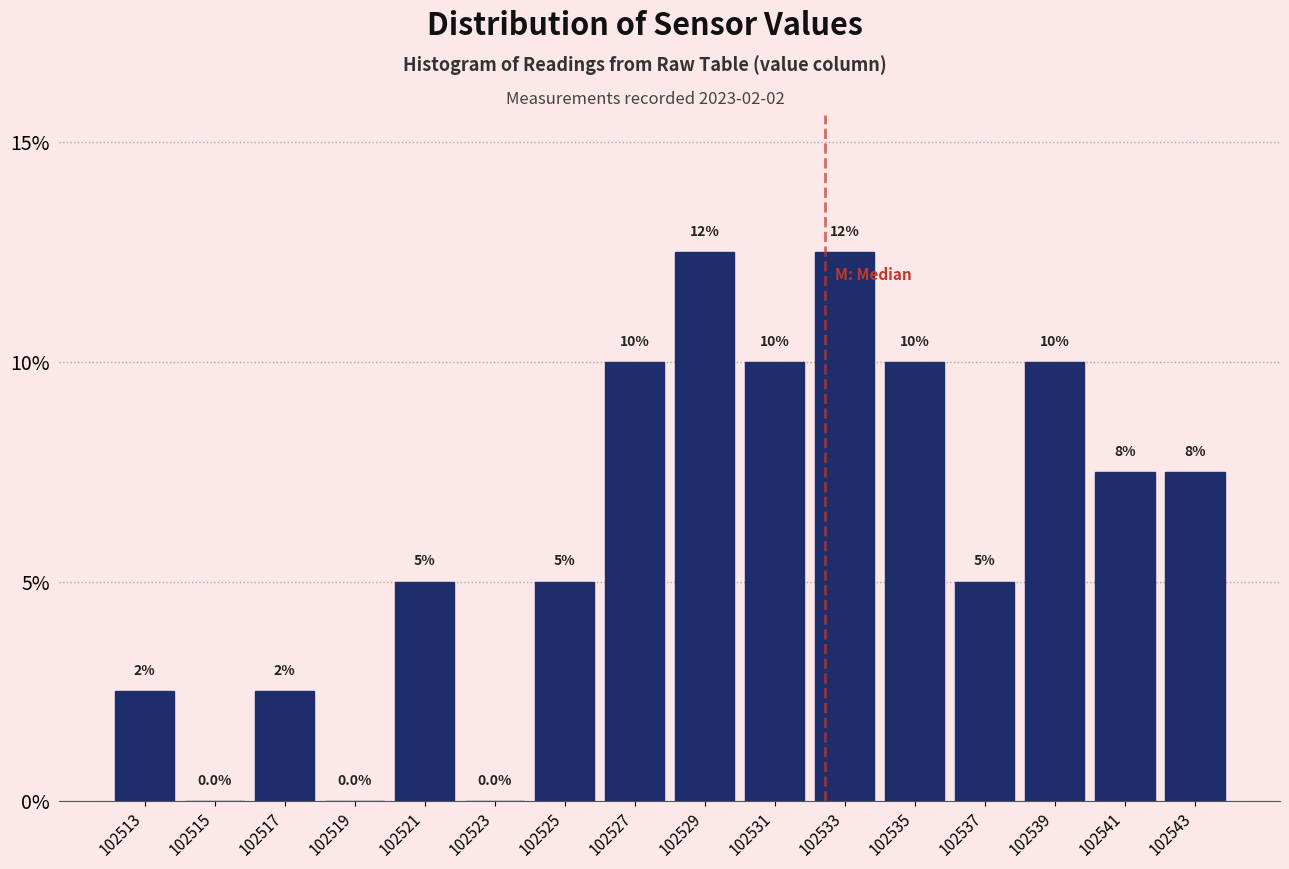

Reading left to right, what are all the values shown in this chart?

102513=2.5	102515=0.0	102517=2.5	102519=0.0	102521=5.0	102523=0.0	102525=5.0	102527=10.0	102529=12.5	102531=10.0	102533=12.5	102535=10.0	102537=5.0	102539=10.0	102541=7.5	102543=7.5